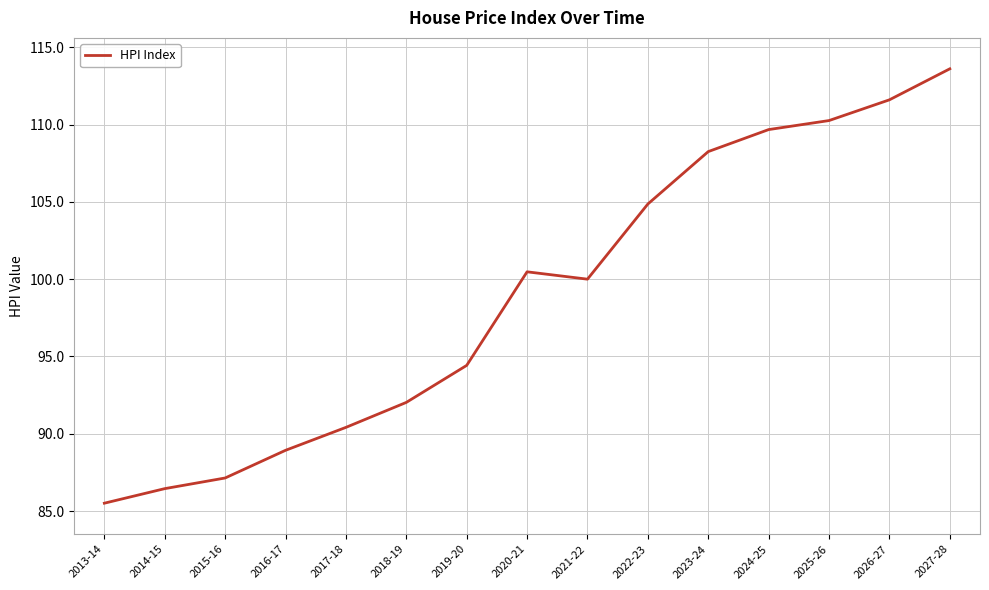

List the labels in order of value, largest first.

2027-28, 2026-27, 2025-26, 2024-25, 2023-24, 2022-23, 2020-21, 2021-22, 2019-20, 2018-19, 2017-18, 2016-17, 2015-16, 2014-15, 2013-14